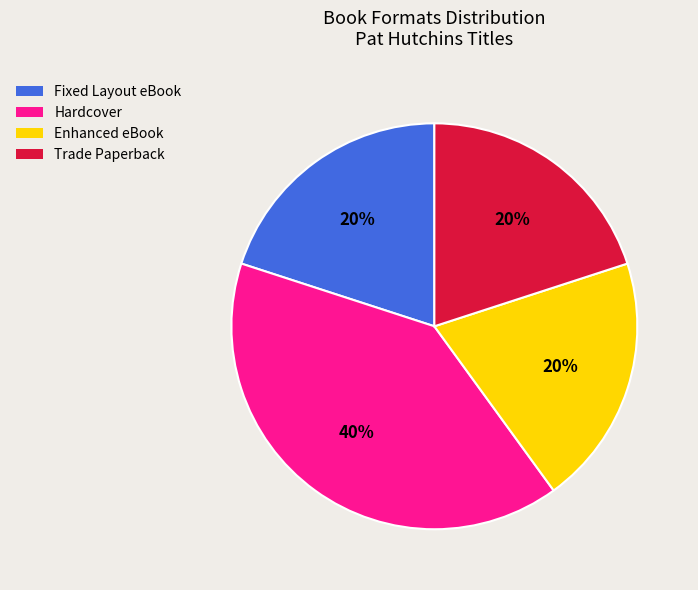

Between Fixed Layout eBook and Hardcover, which is larger?

Hardcover